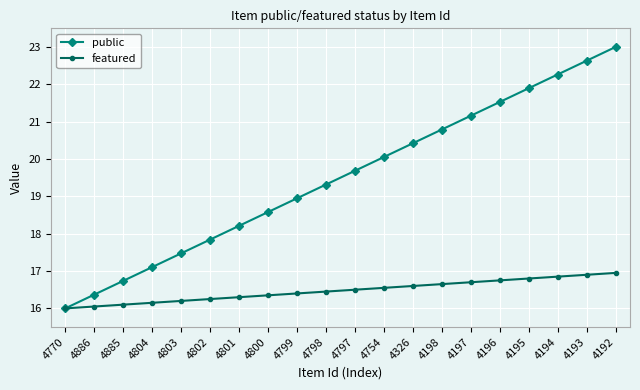

At 4802, list the series in order from smallest to largest.

featured, public